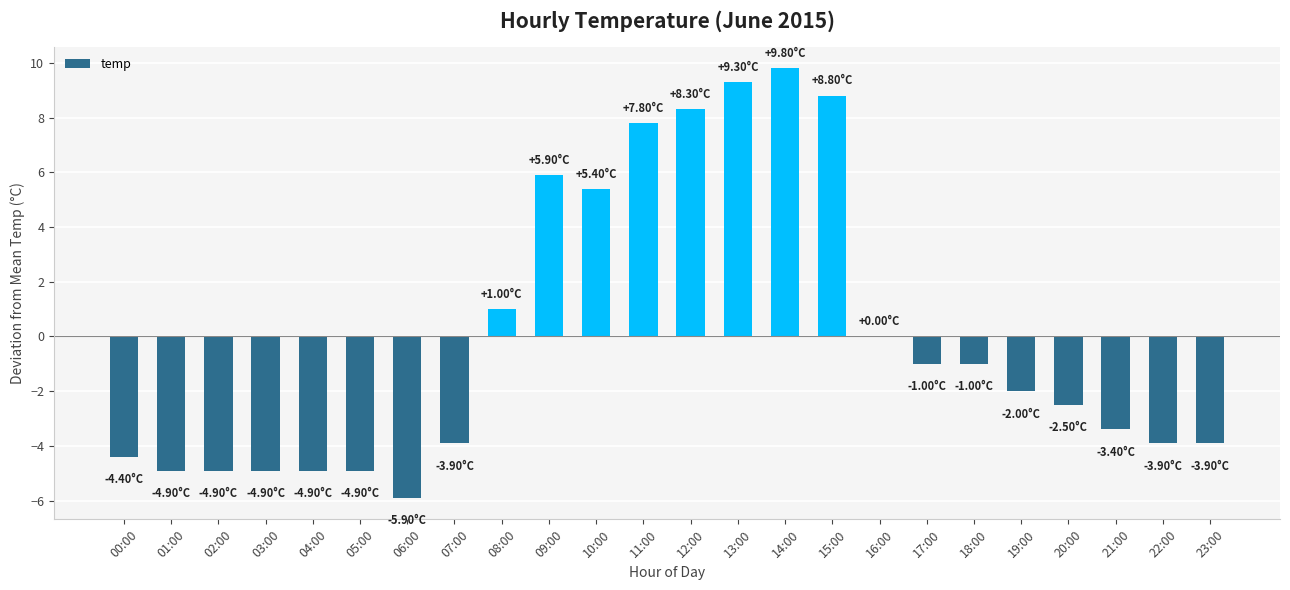

What is the approximate value at 01:00?

-4.9